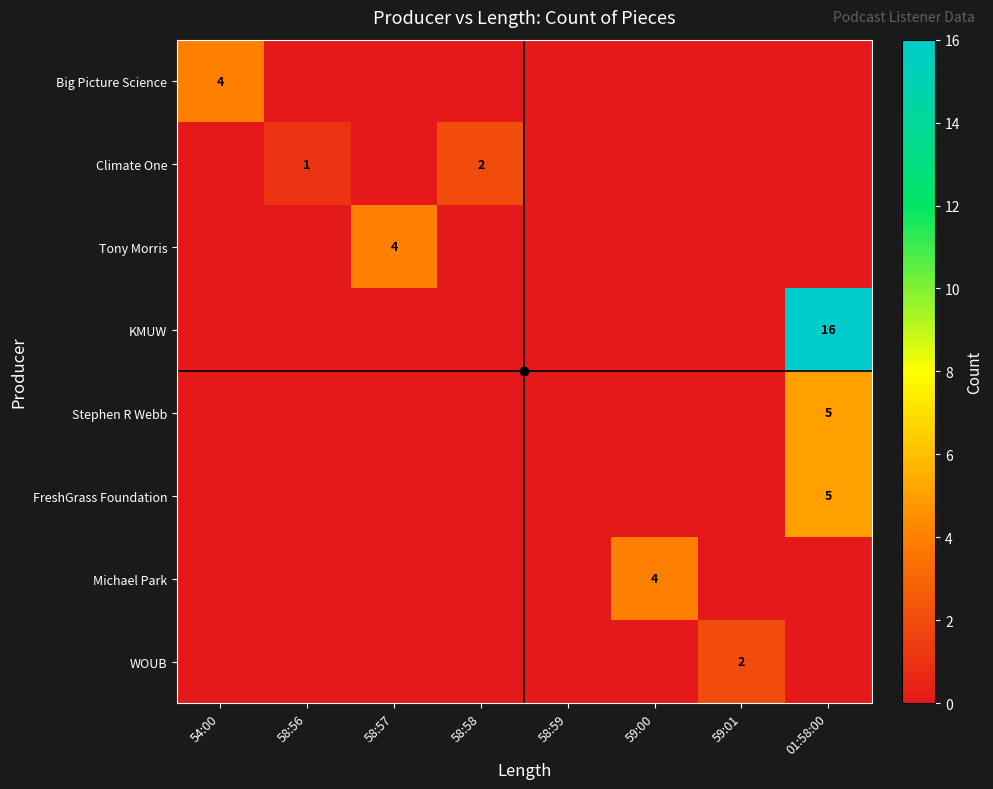

What is the spread (max minus min) of values at 01:58:00?

16